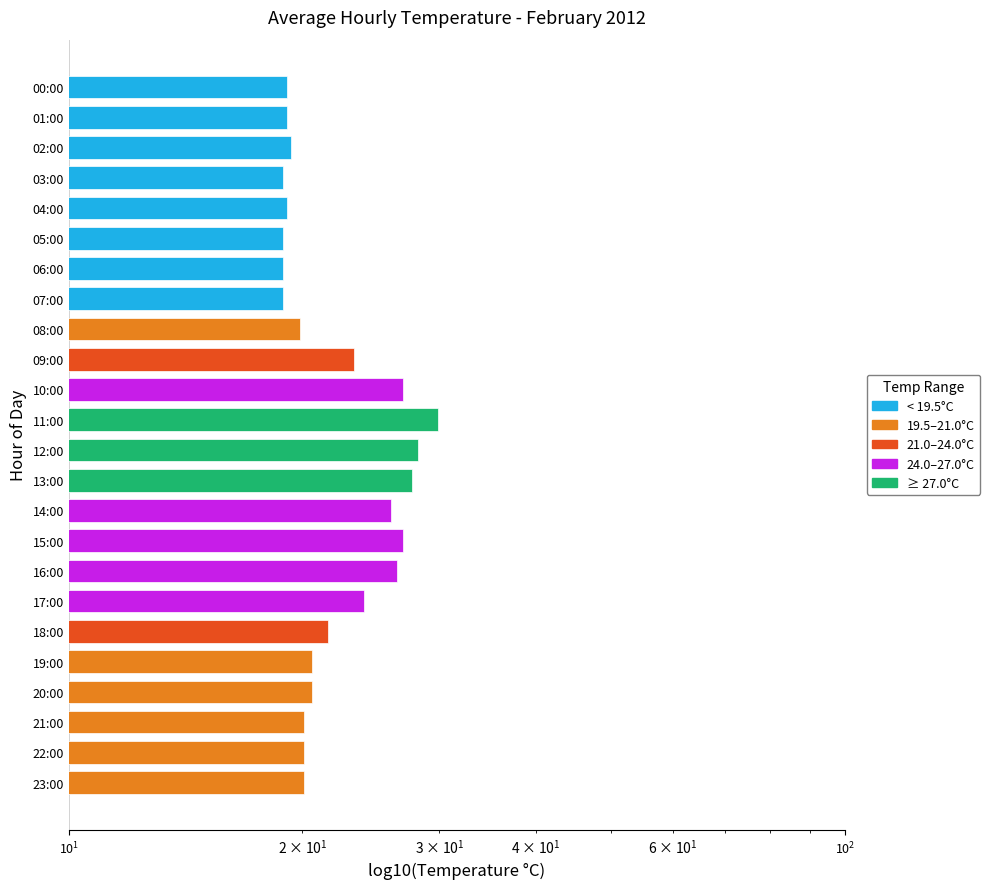

Are the bars horizontal?

Yes